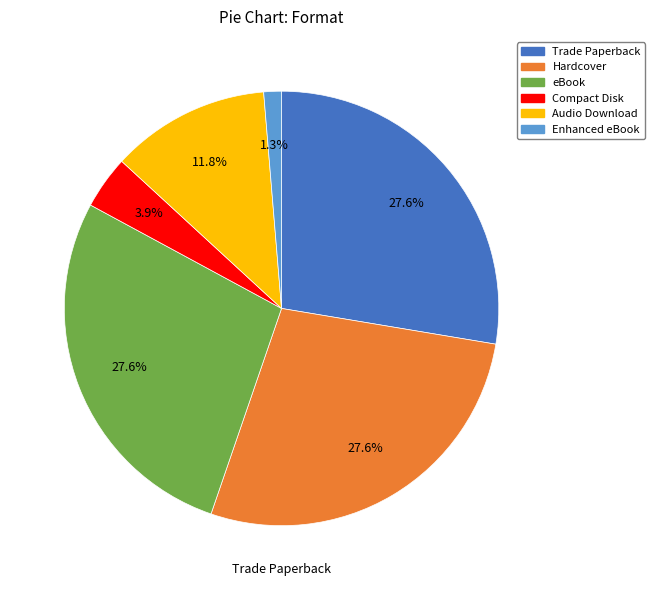

Combined, what portion of the pie is Audio Download and eBook?

39.5%